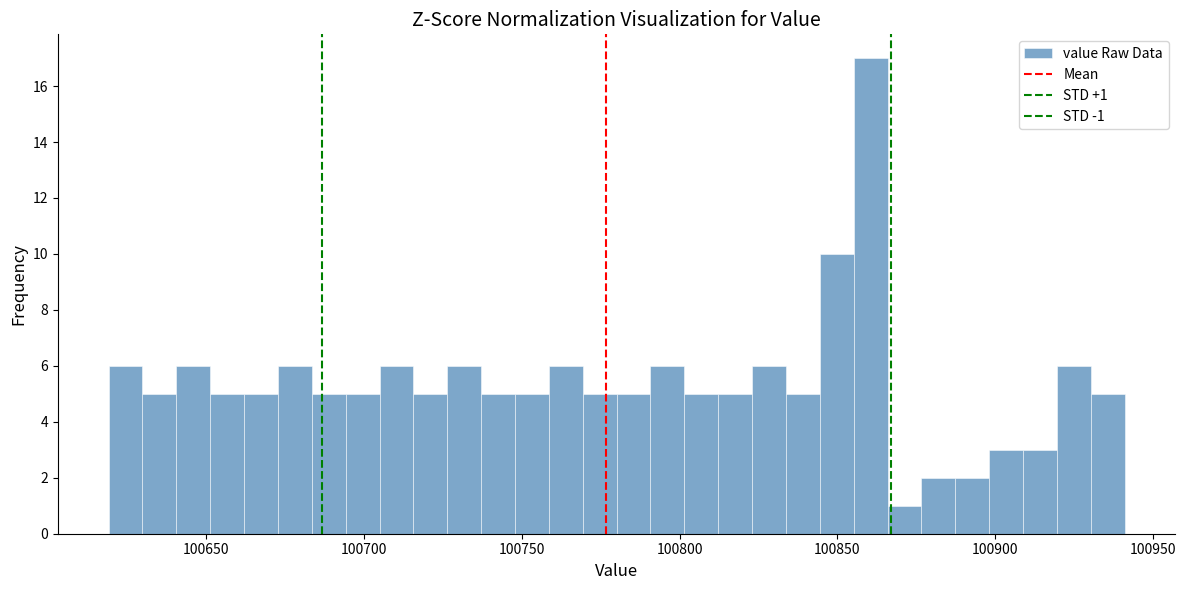

Around what value on the x-axis is the tallest bar? Give the approximate position of its centre, as read against the axis.

100860